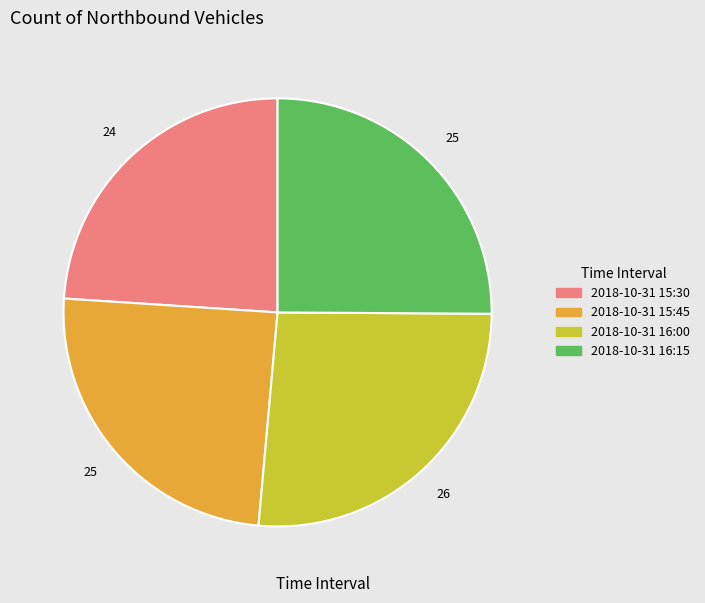

Is there any slice that represents more than half of the pie?

No